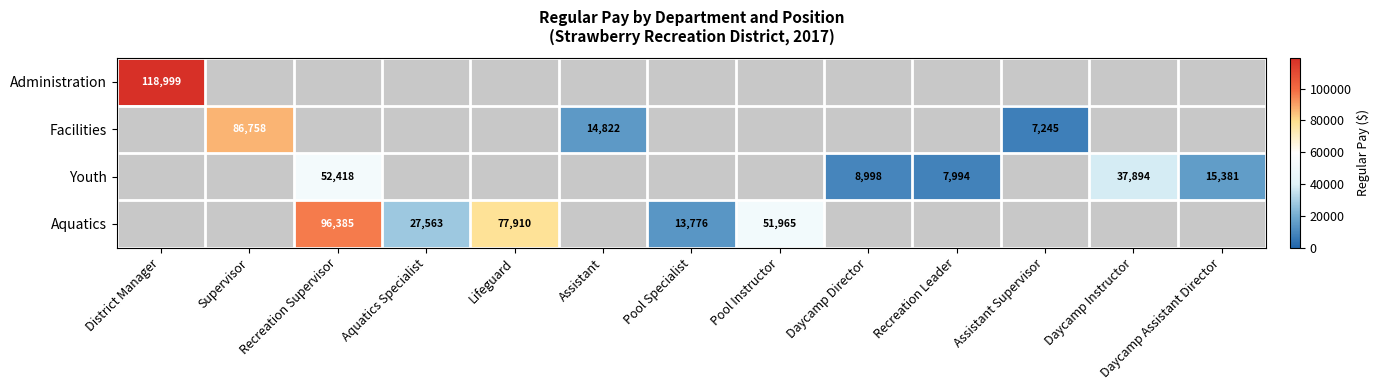

Is it true that Aquatics equals 77910 at Lifeguard?

True